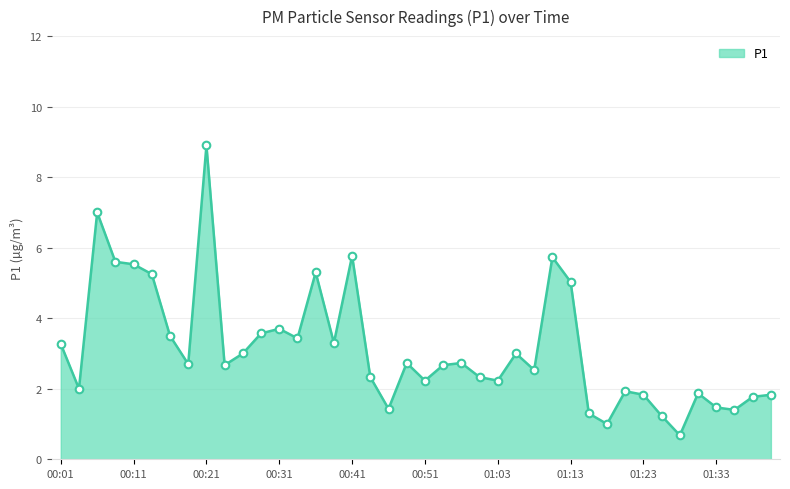

What is the difference between the maximum and minimum values?

8.2